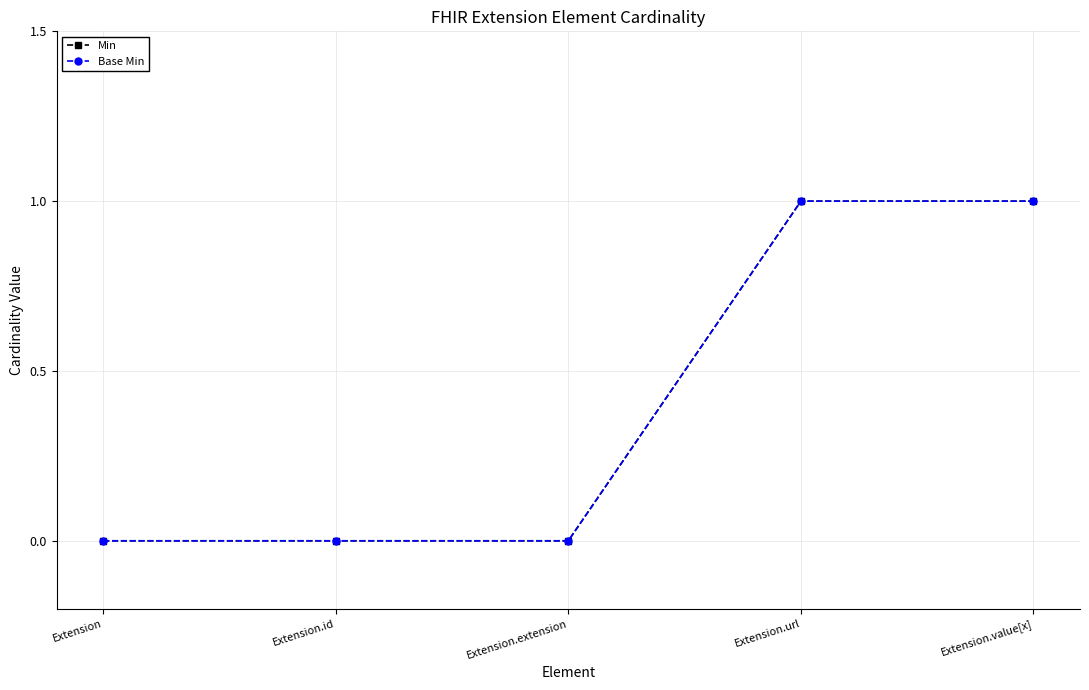

Reading left to right, transcribe all the data shown in this chart.

Min: Extension=0	Extension.id=0	Extension.extension=0	Extension.url=1	Extension.value[x]=1
Base Min: Extension=0	Extension.id=0	Extension.extension=0	Extension.url=1	Extension.value[x]=1